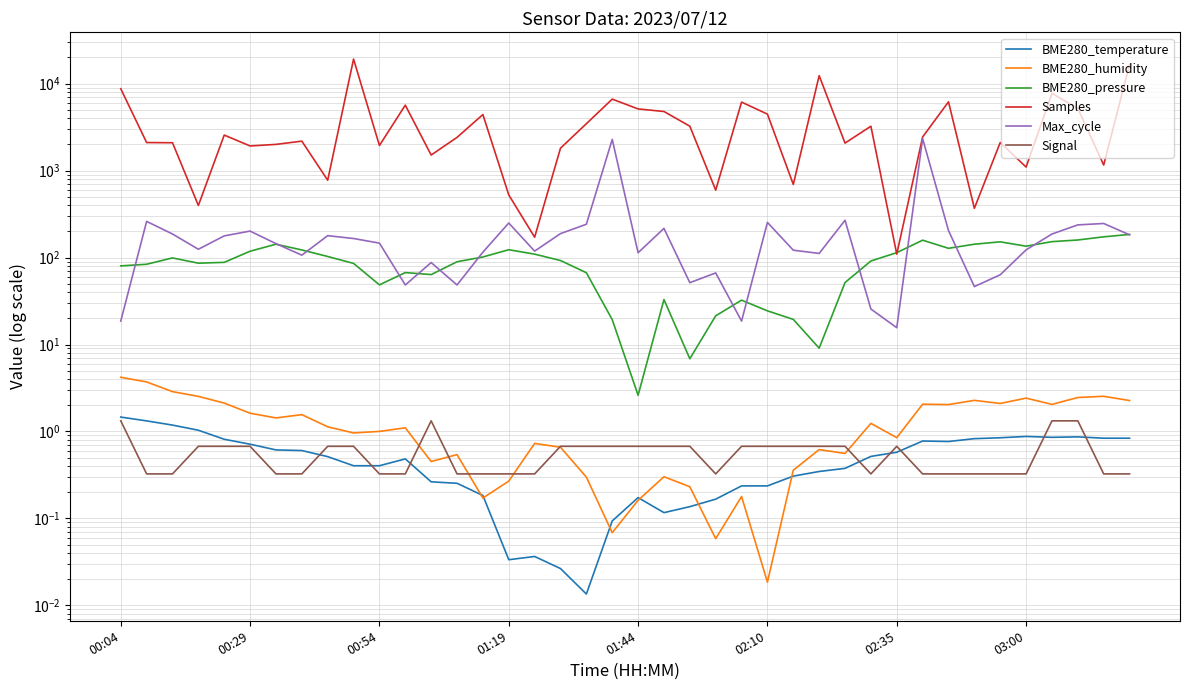

What is the highest value of the Signal series?

1.3